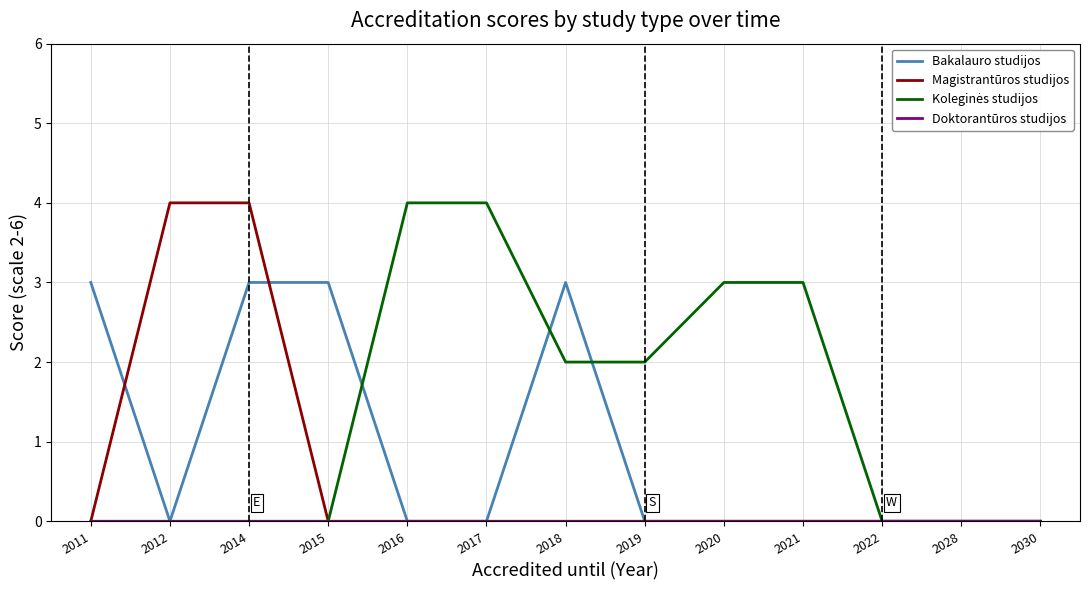

The value of Bakalauro studijos at 2021 is -1. True or false?

False